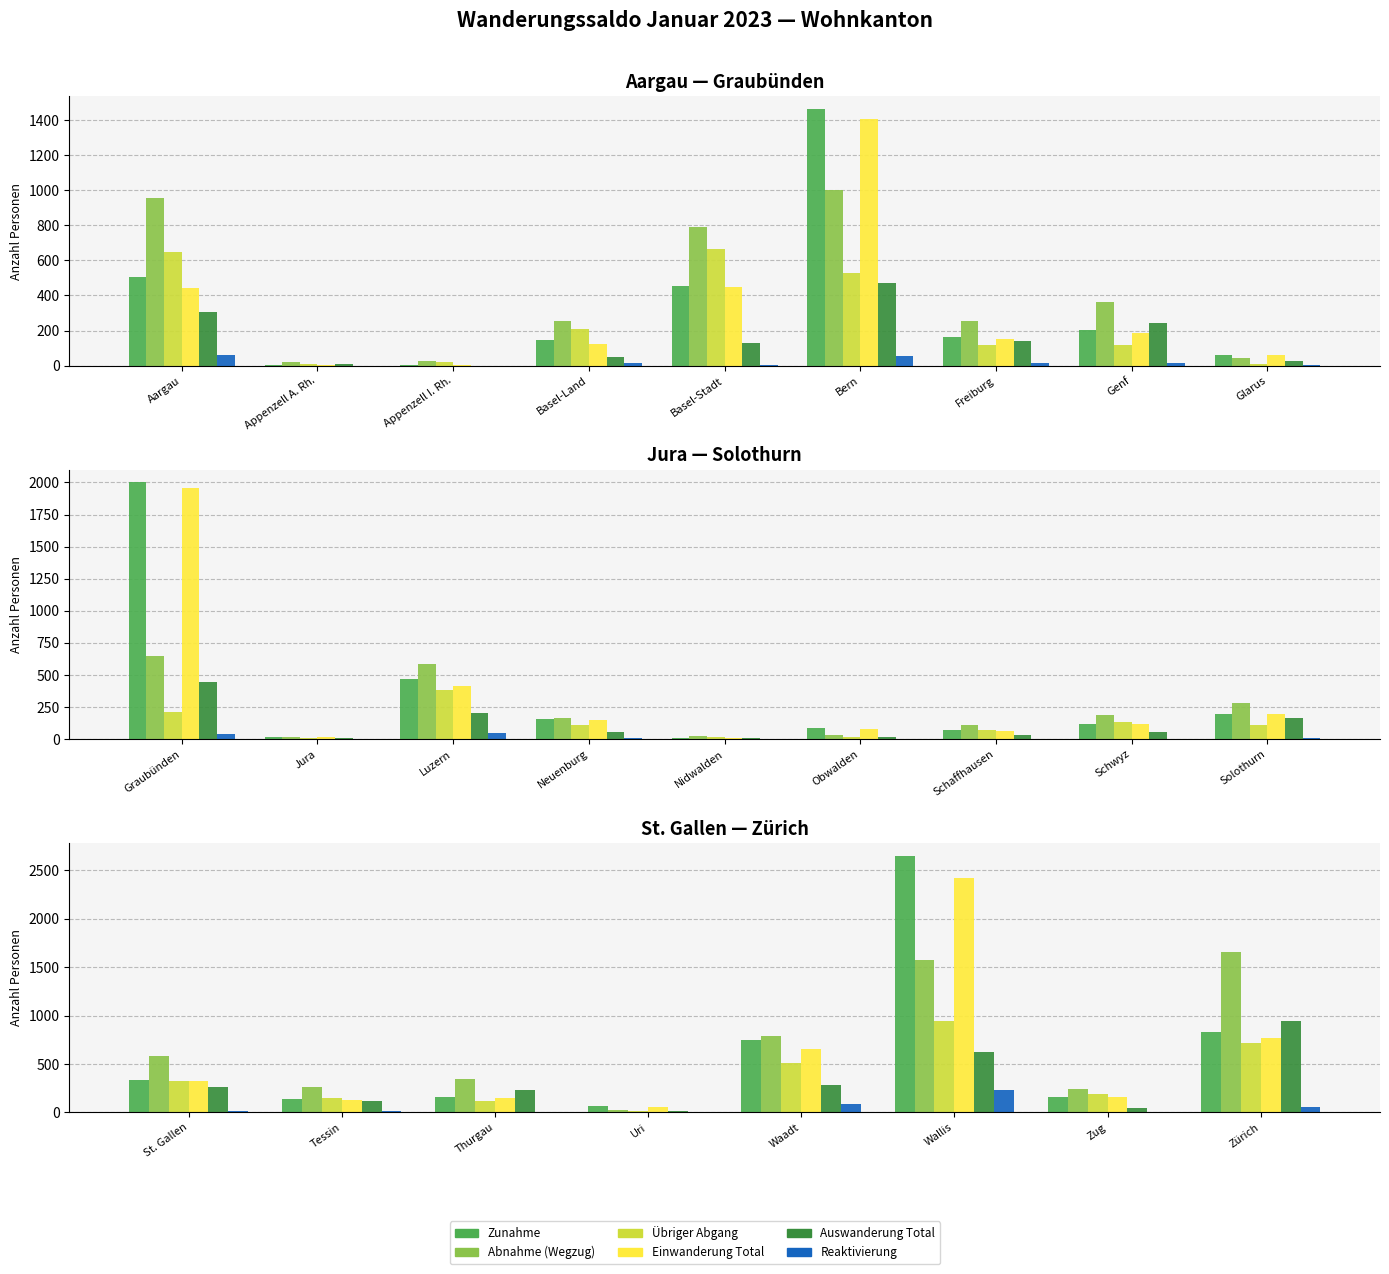

What is the value of the Einwanderung Total bar at the 4th from the left?

59